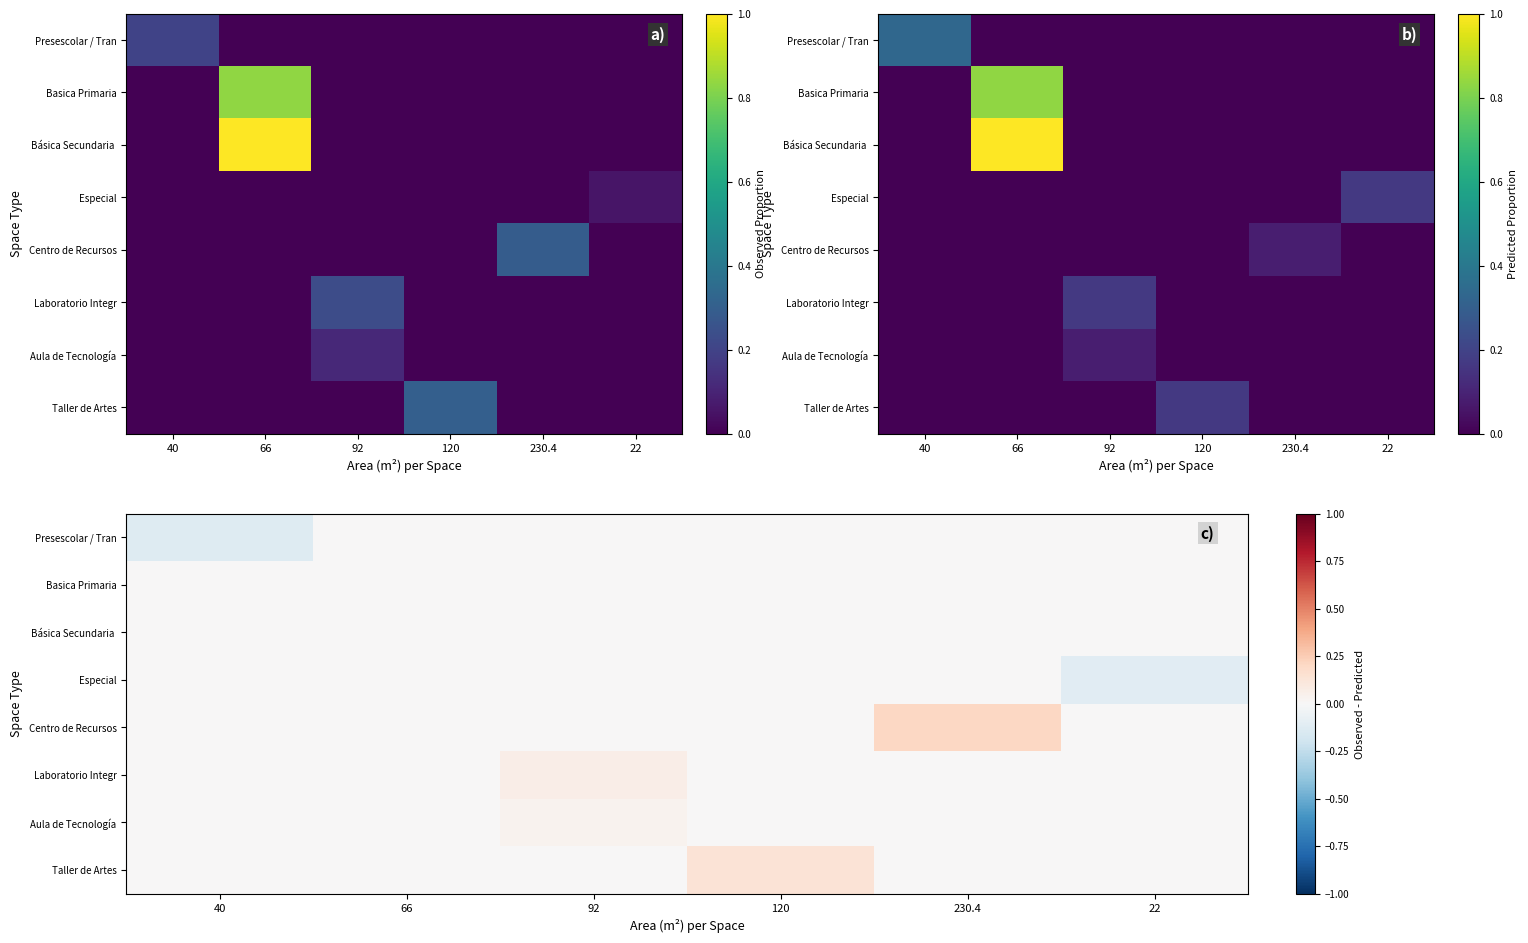

Count the number of data series in this chart.

8